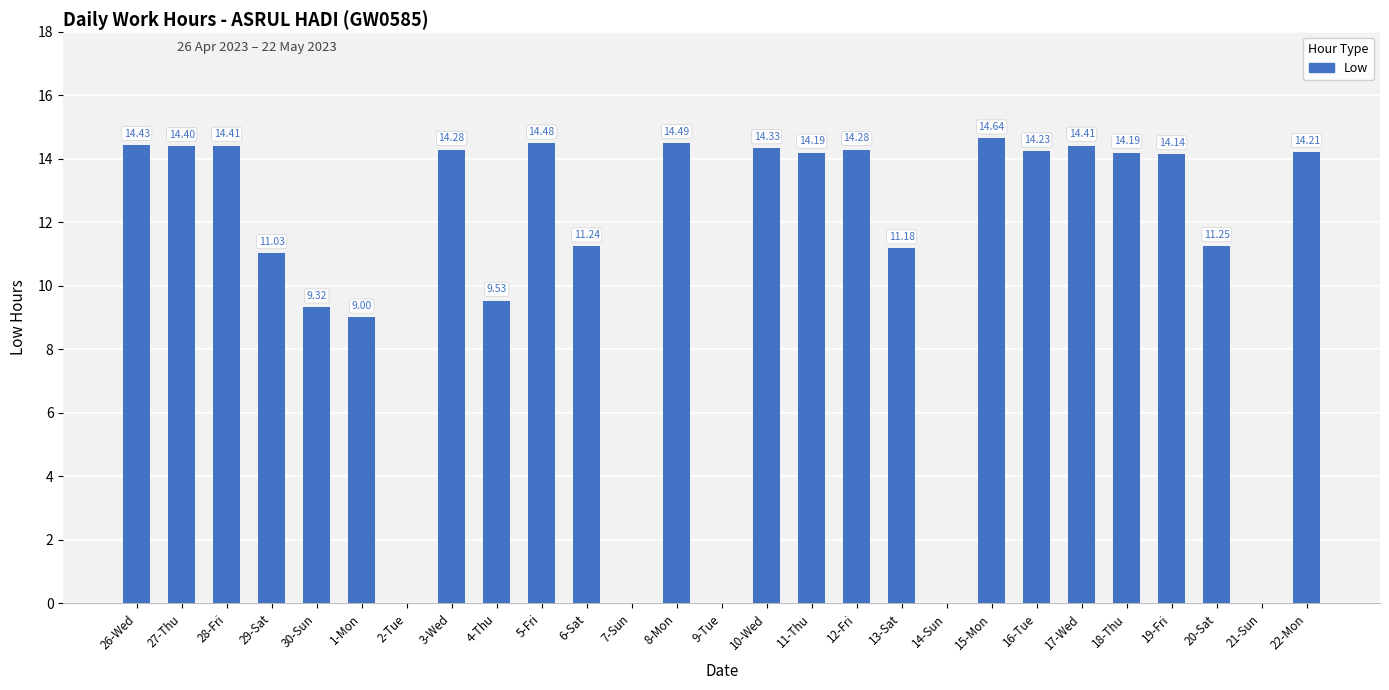

What is the change in value from 28-Fri to 7-Sun?

-14.4